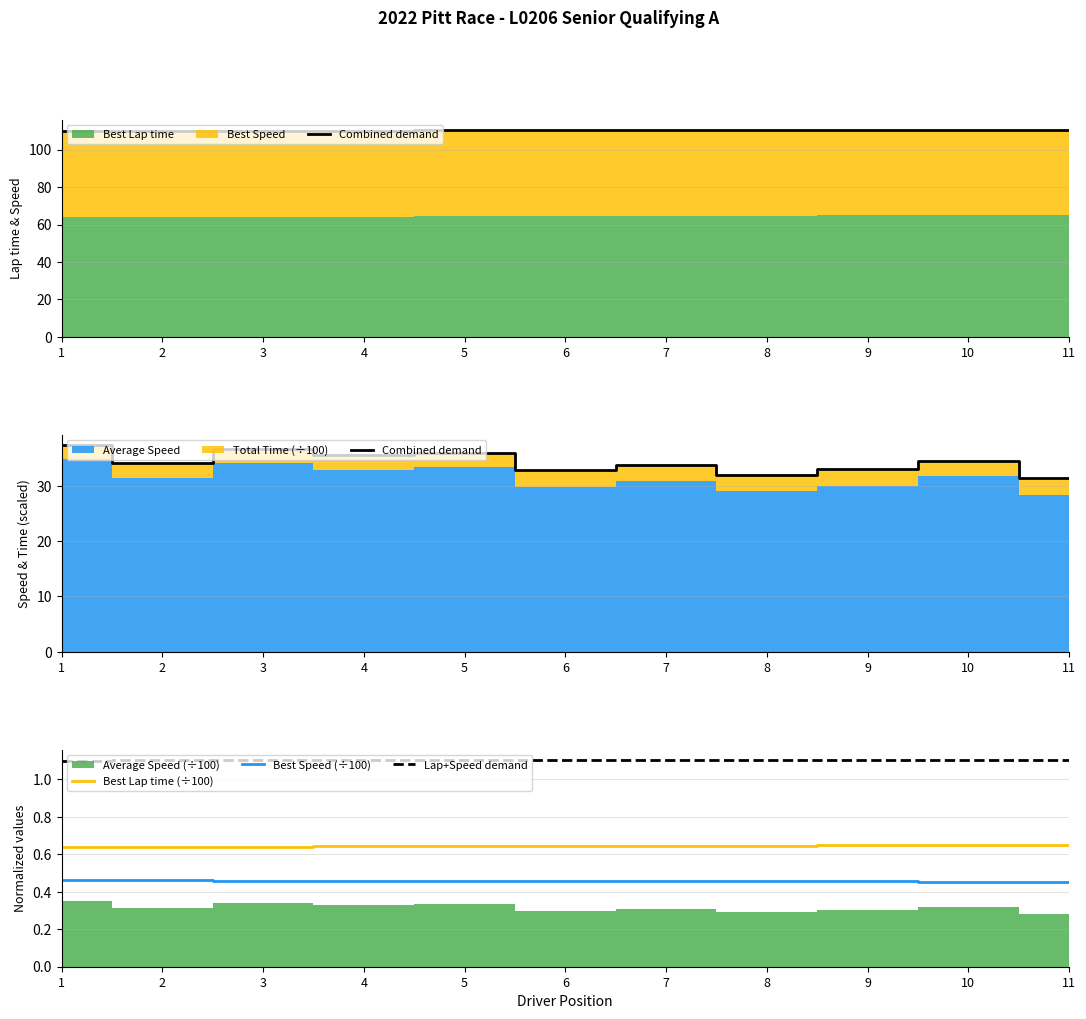

The value of Best Lap time (÷100) at 11 is 0.7. True or false?

True